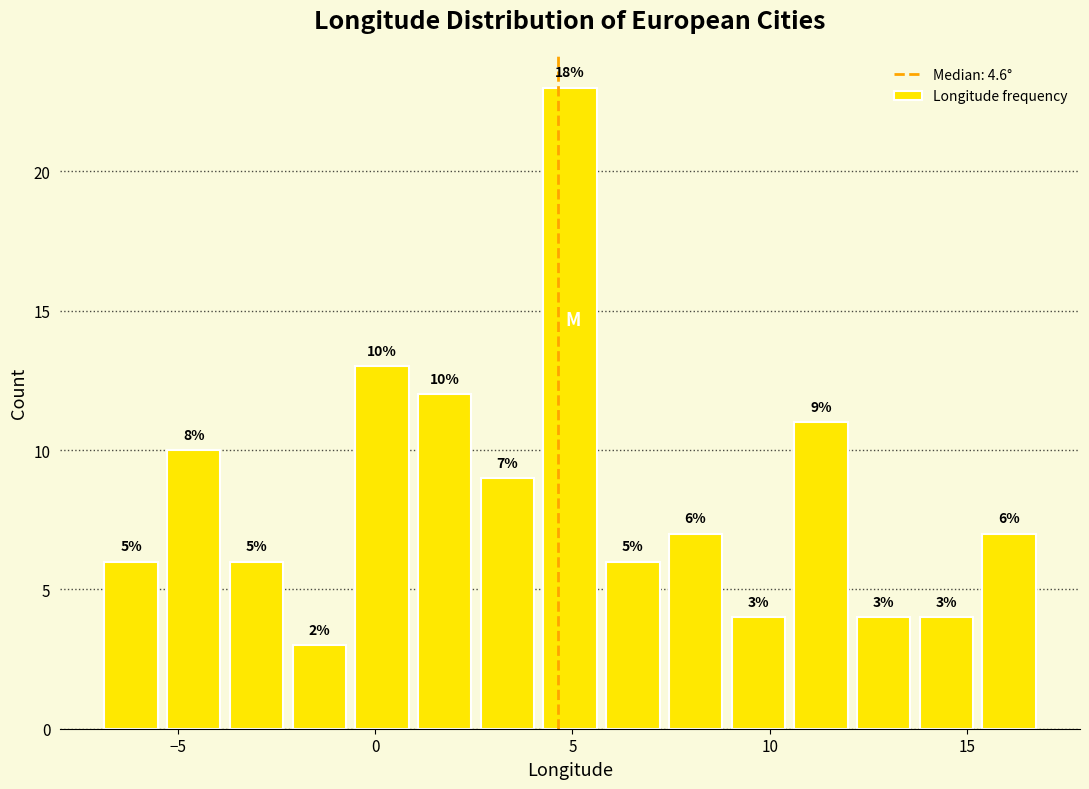

Read against the x-axis, roughly where is the centre of the tallest bar?

5.0